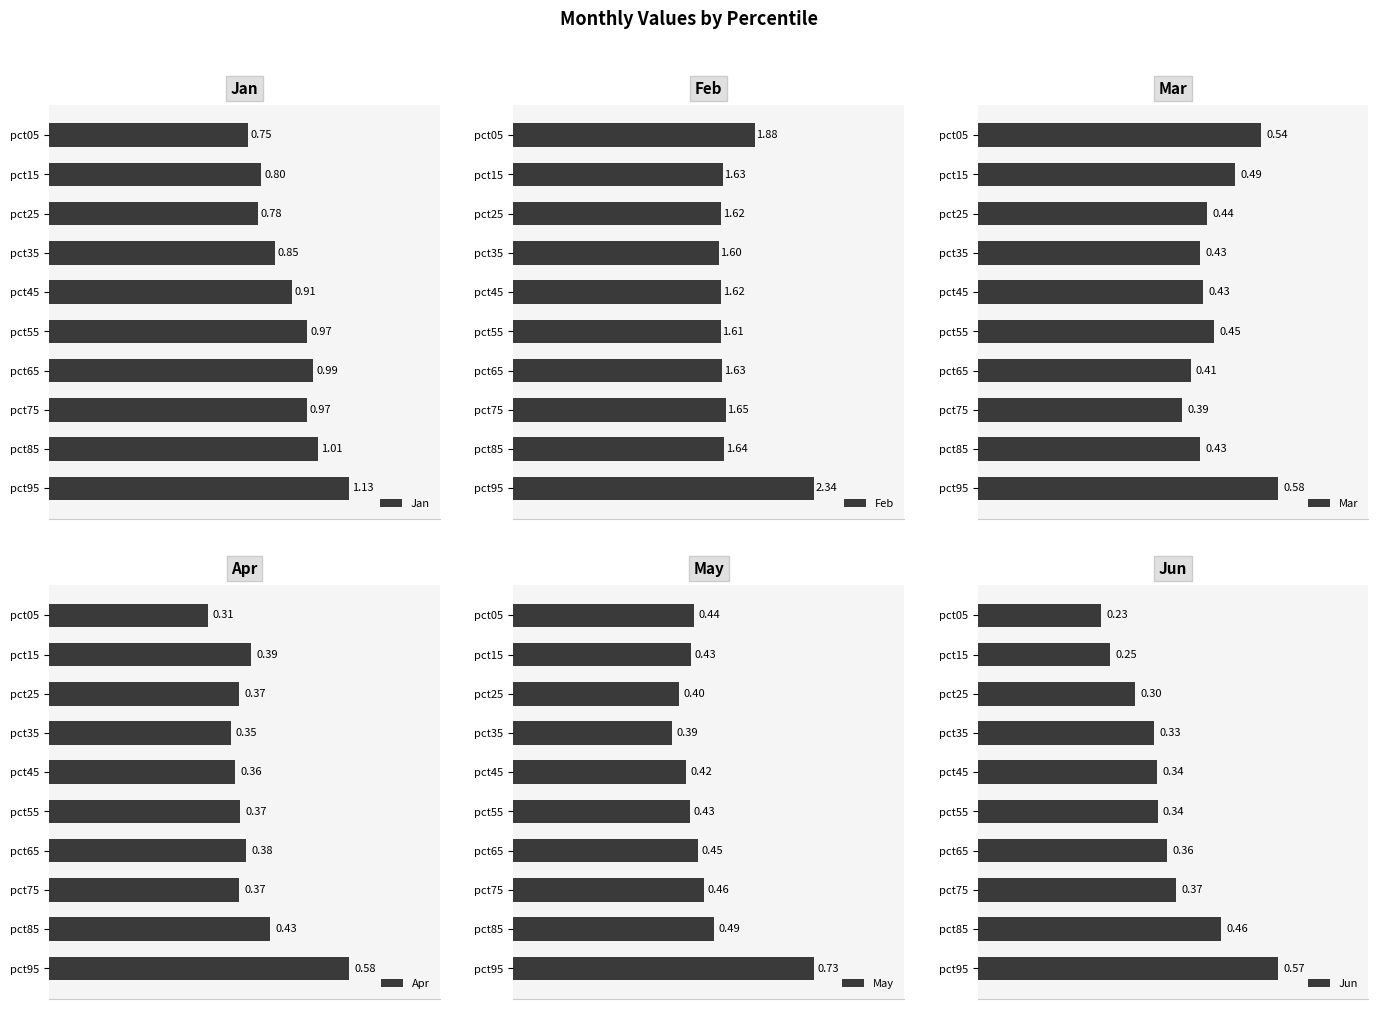

Rank the series at pct85 from lowest to highest value.

Mar, Apr, Jun, May, Jan, Feb